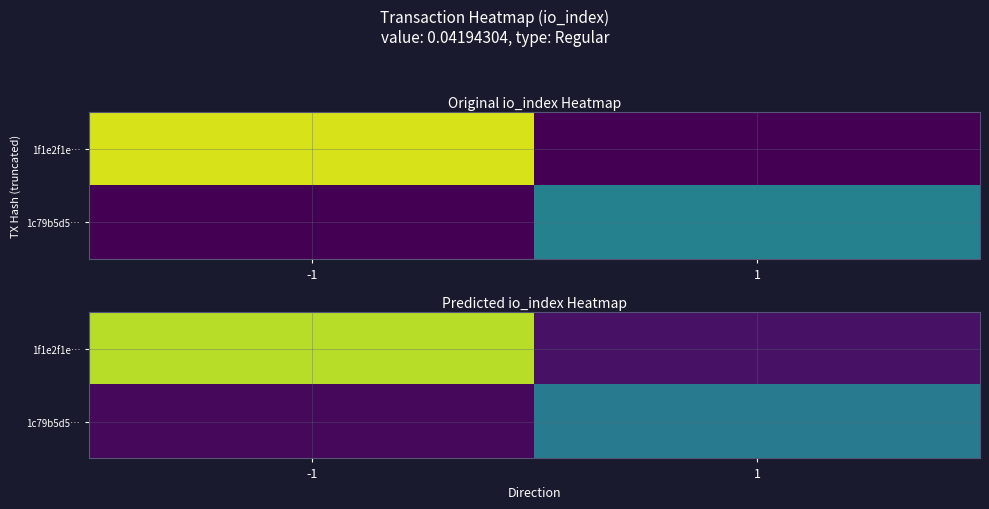

Read the 1c79b5d5… value at -1.

0.4